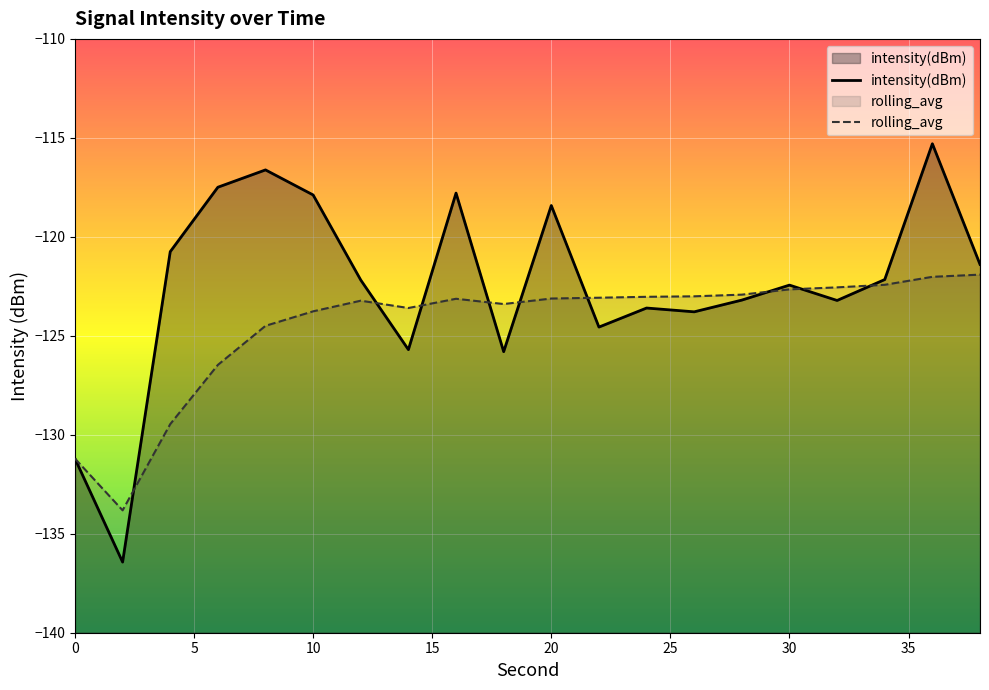

Reading left to right, list all the values displayed in this chart.

intensity(dBm): -131.2	-136.4	-120.8	-117.5	-116.6	-117.9	-122.2	-125.7	-117.8	-125.8	-118.4	-124.6	-123.6	-123.8	-123.2	-122.4	-123.2	-122.2	-115.3	-121.4
rolling_avg: -131.2	-133.8	-129.5	-126.5	-124.5	-123.8	-123.2	-123.6	-123.1	-123.4	-123.1	-123.1	-123.0	-123.0	-122.9	-122.7	-122.6	-122.4	-122.0	-121.9